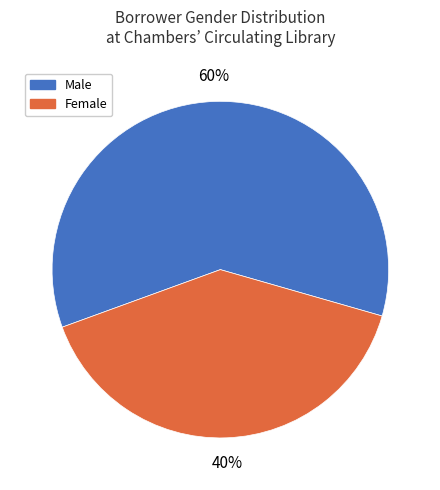

The Female slice represents 55% of the pie. True or false?

False